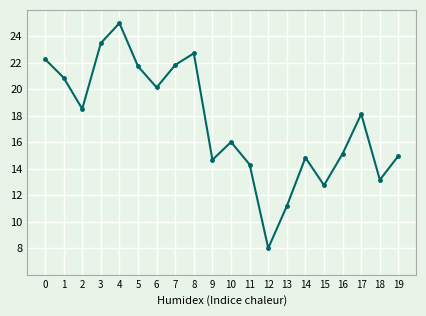

What is the approximate value at 0?

22.3